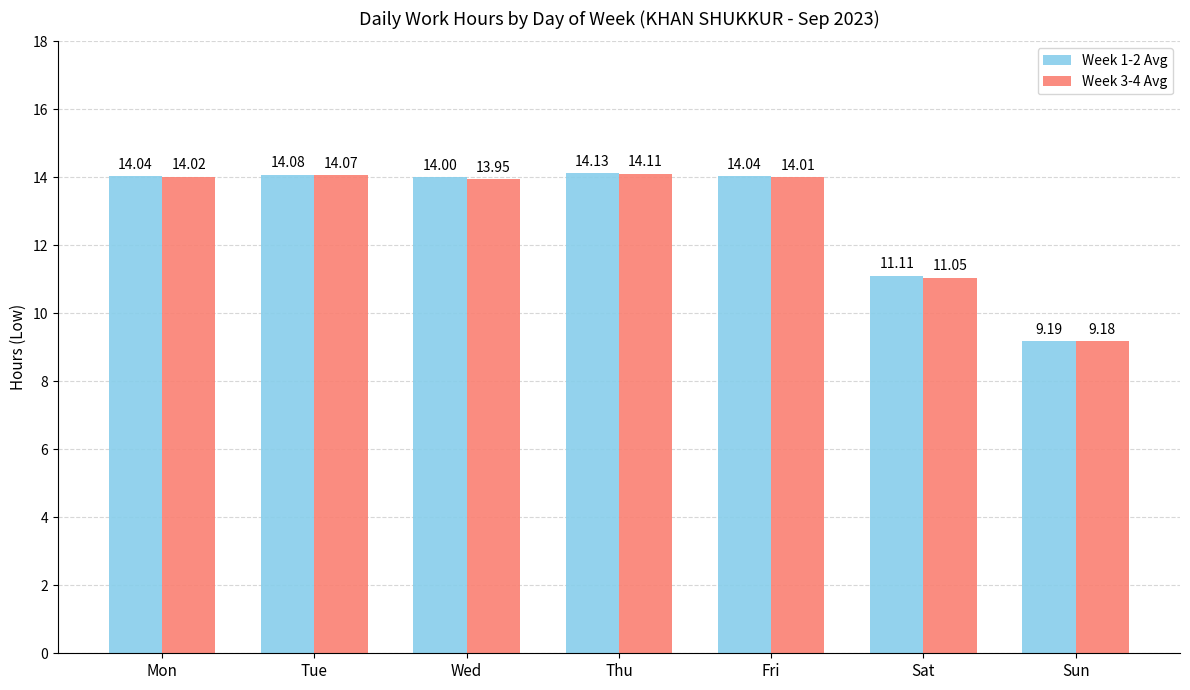

How many data points does each series have?

7